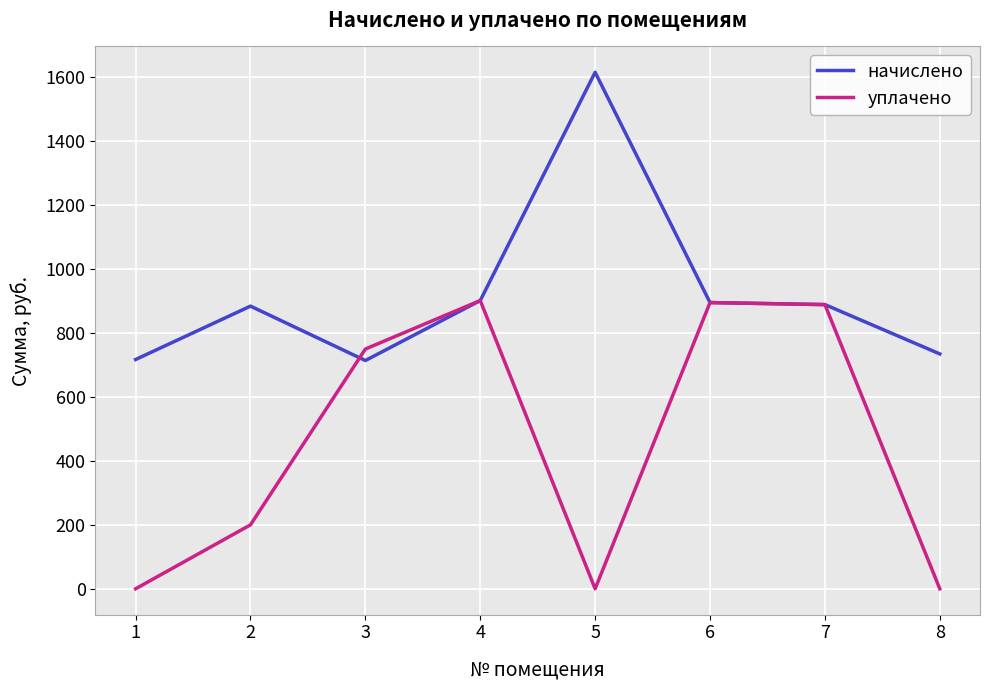

True or false: начислено and уплачено cross at least once.

True